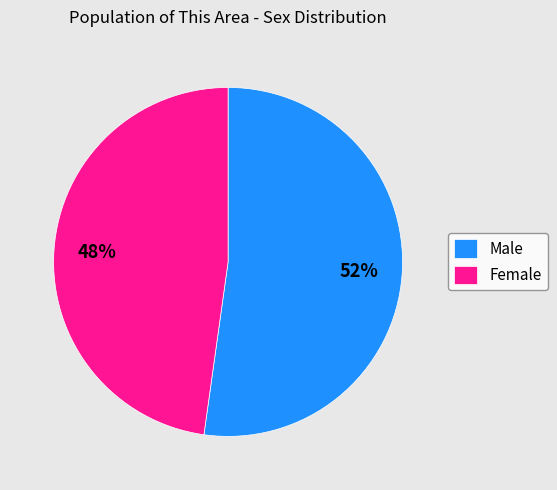

How many slices are in this pie chart?

2